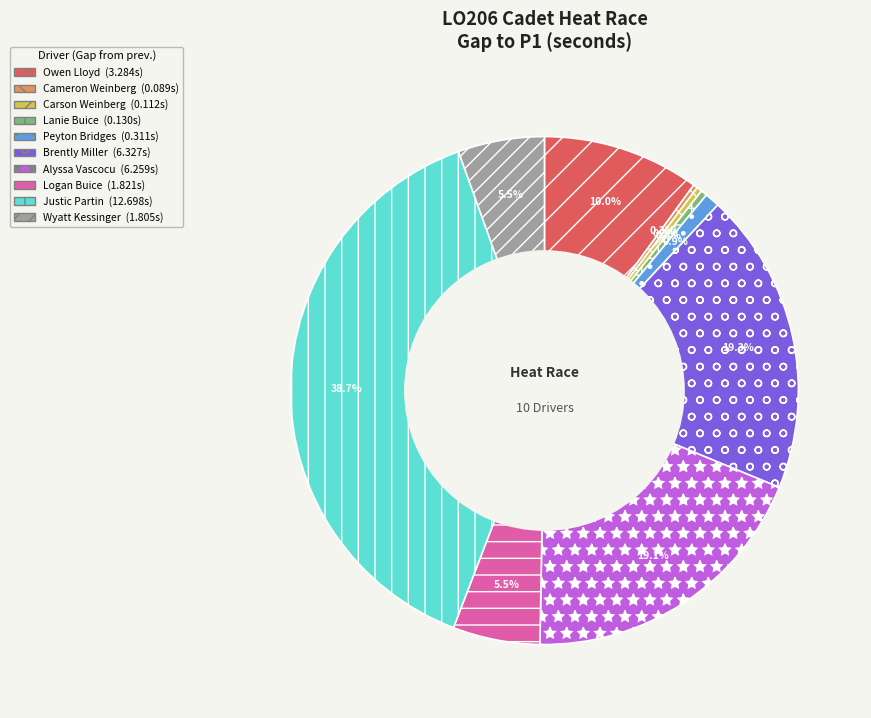

Do Logan Buice and Wyatt Kessinger together represent more than half of the pie?

No